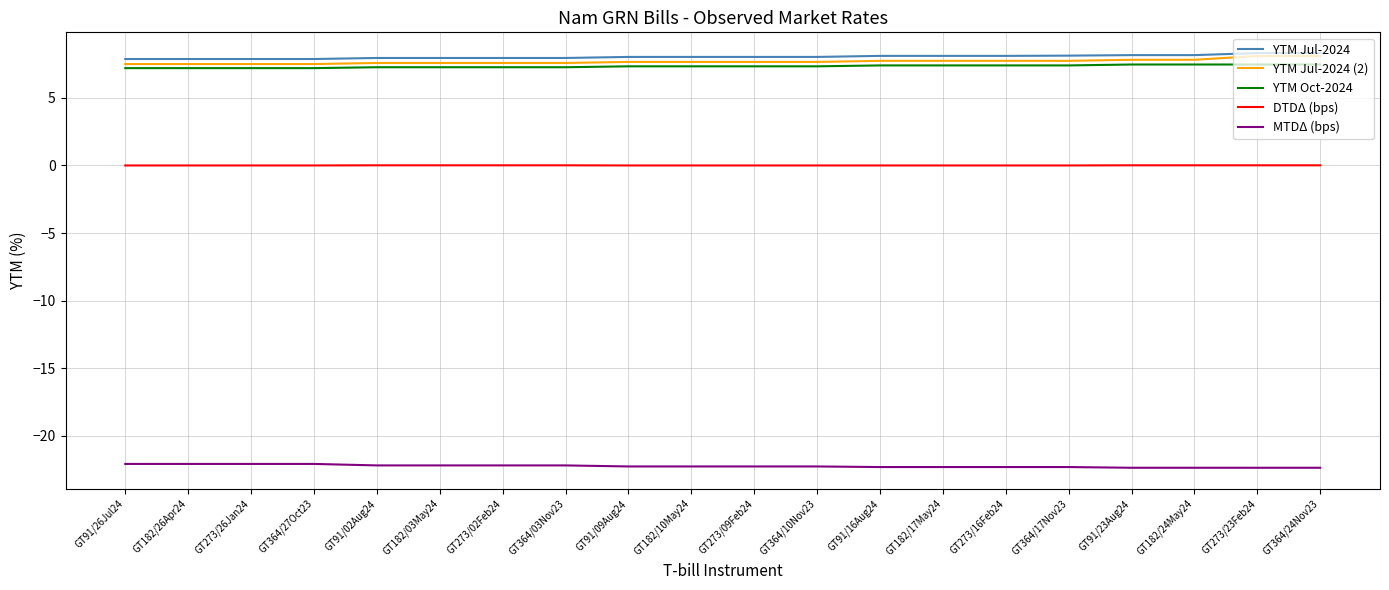

What is the maximum value shown in the chart?

8.3